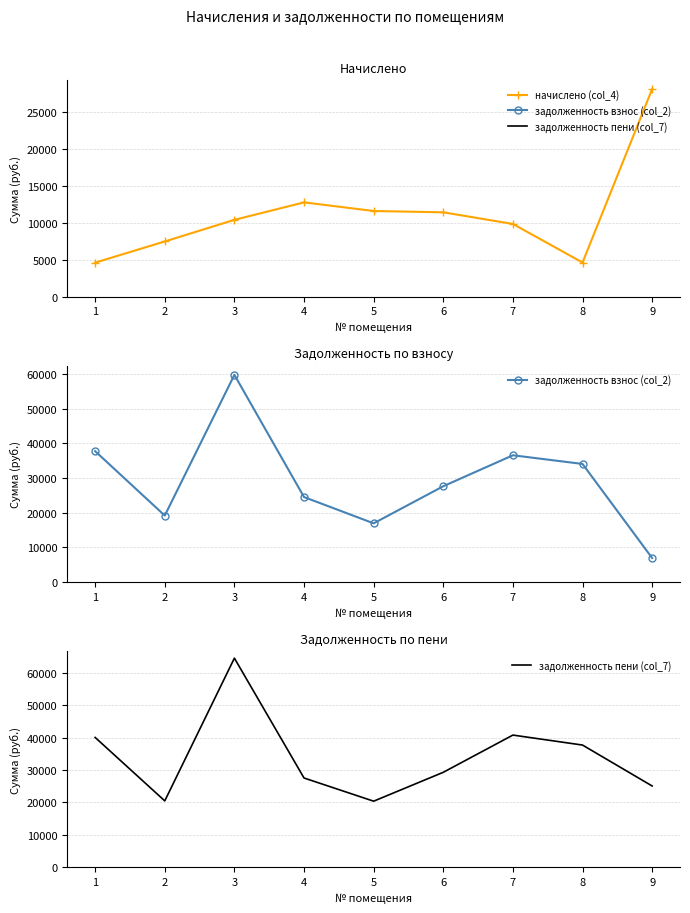

Rank the categories by начислено (col_4) value from highest to lowest.

9, 4, 5, 6, 3, 7, 2, 8, 1